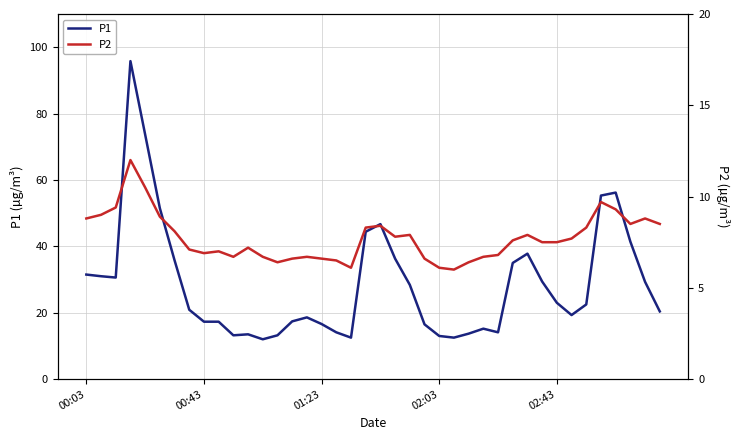

What are all the series names shown in the legend?

P1, P2